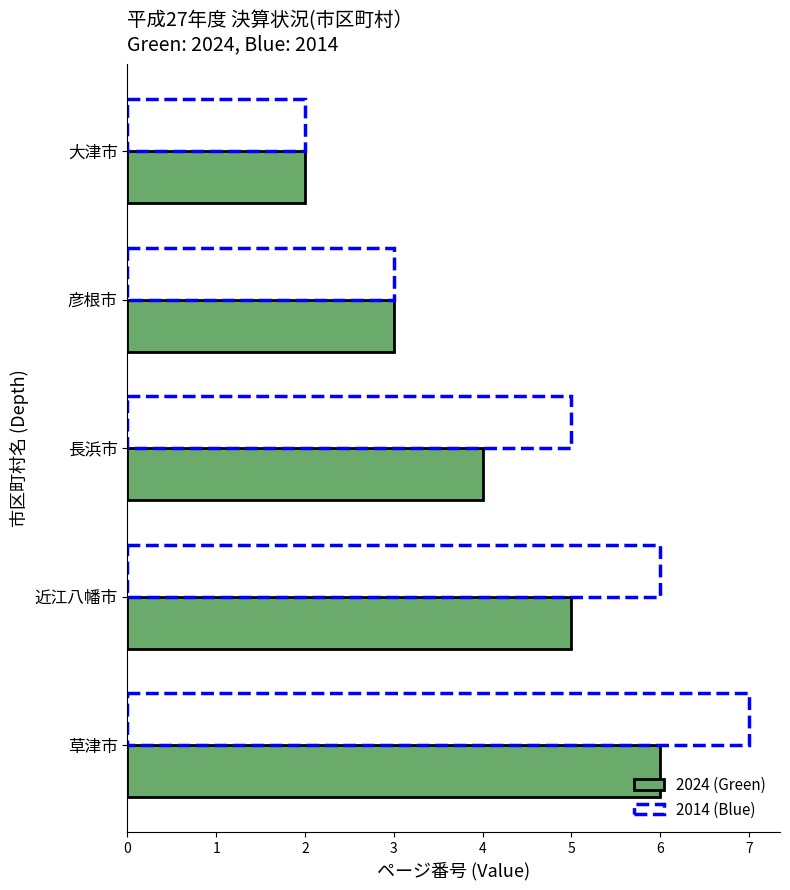

At which category does the chart reach its peak across all series?

草津市